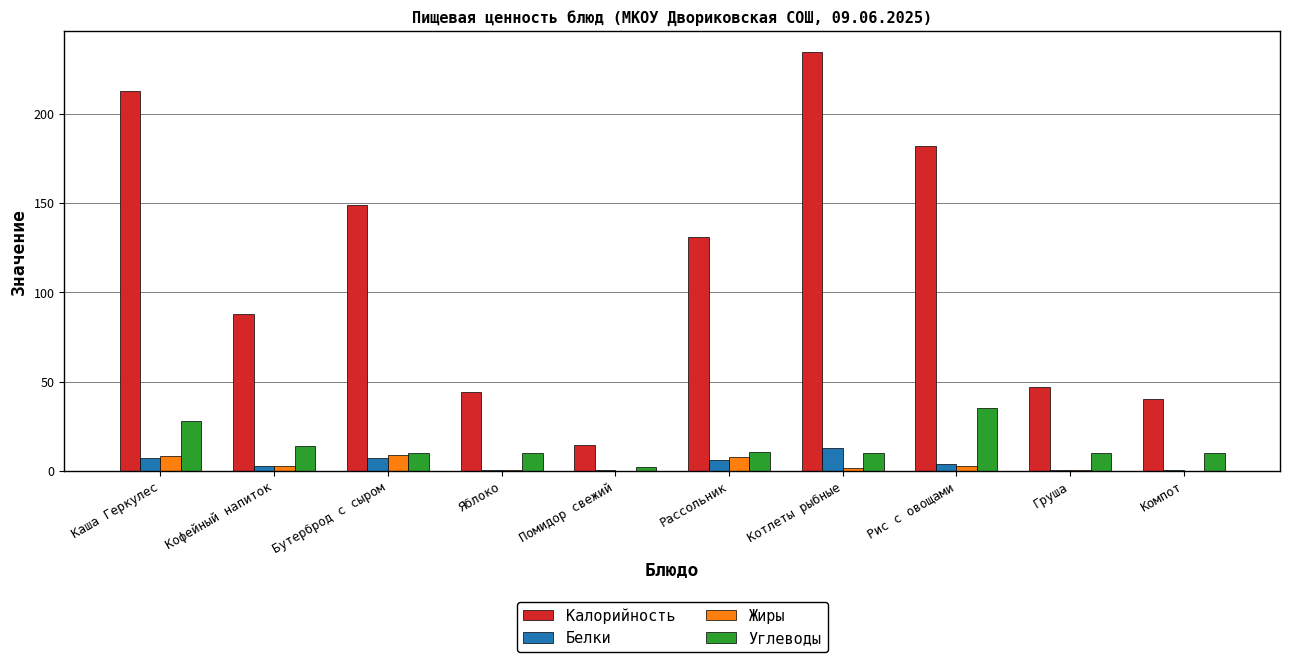

Between Яблоко and Помидор свежий, which series saw the biggest shift?

Калорийность